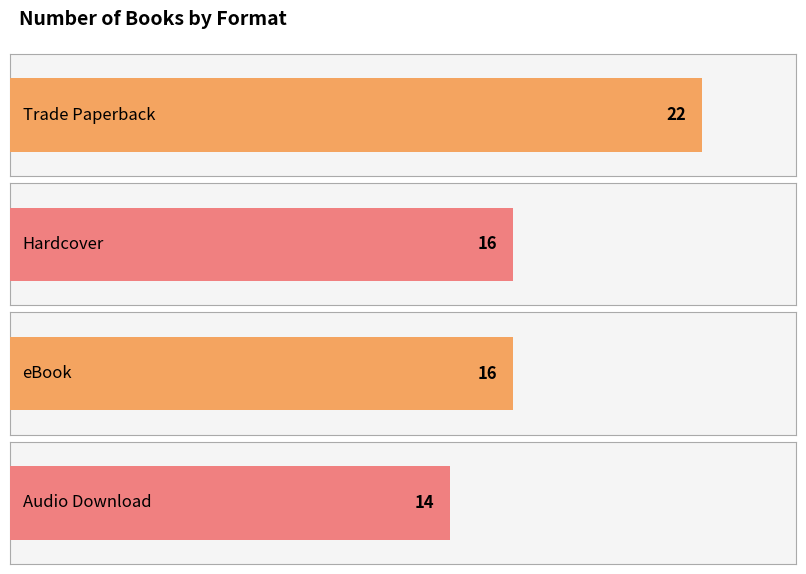

What is the difference between the values at Hardcover and Trade Paperback?

6